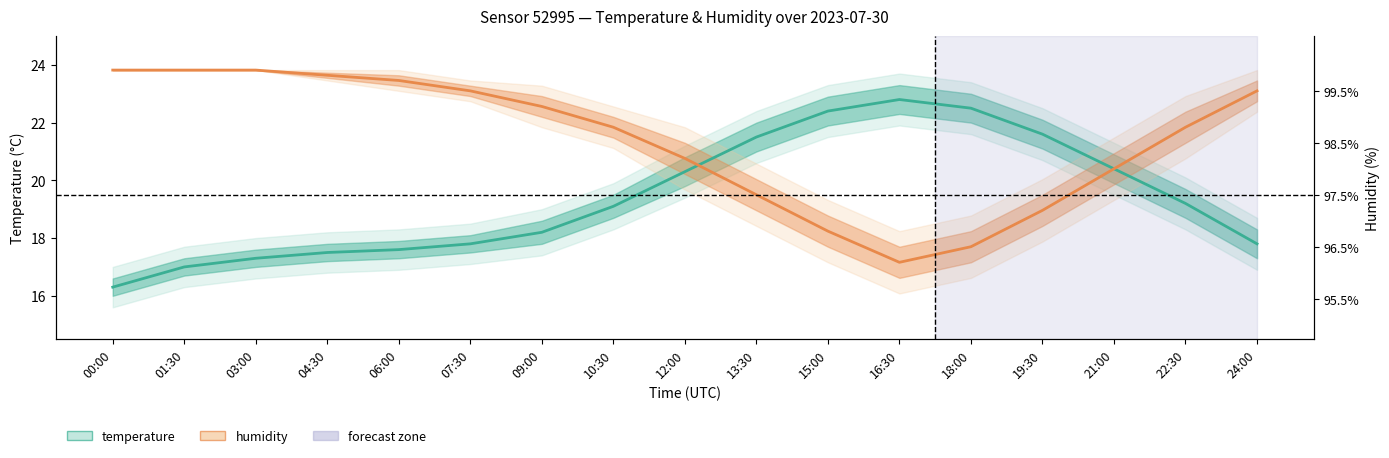

How many values in the humidity series are below 21?

7